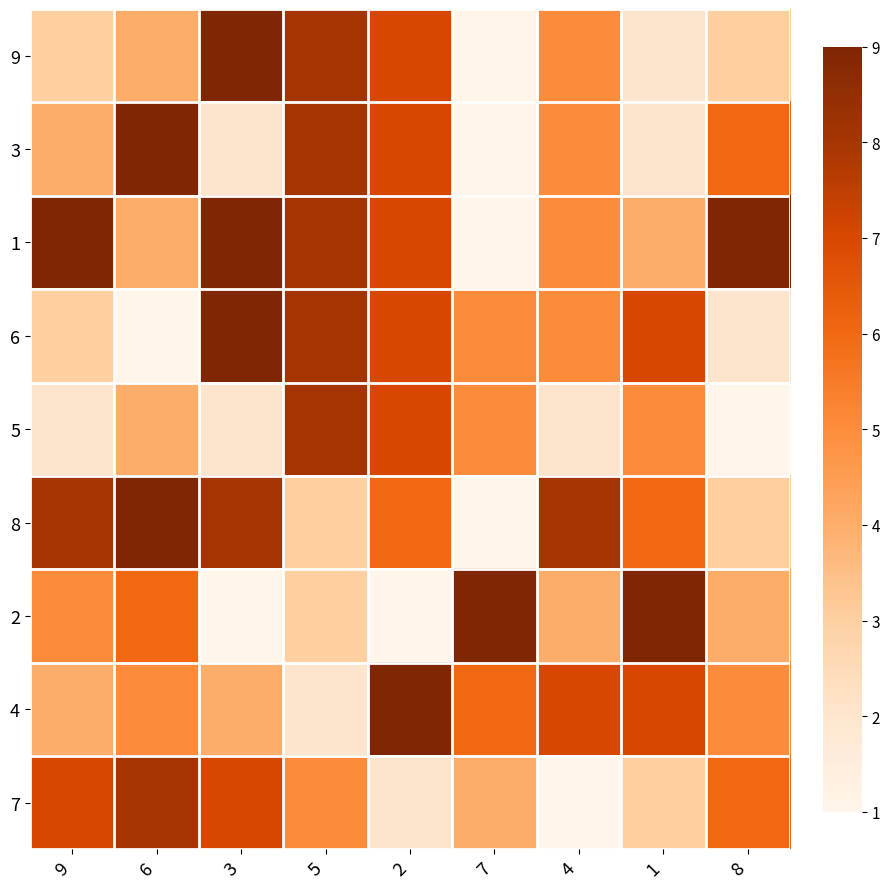

What is the spread (max minus min) of values at 8?

8